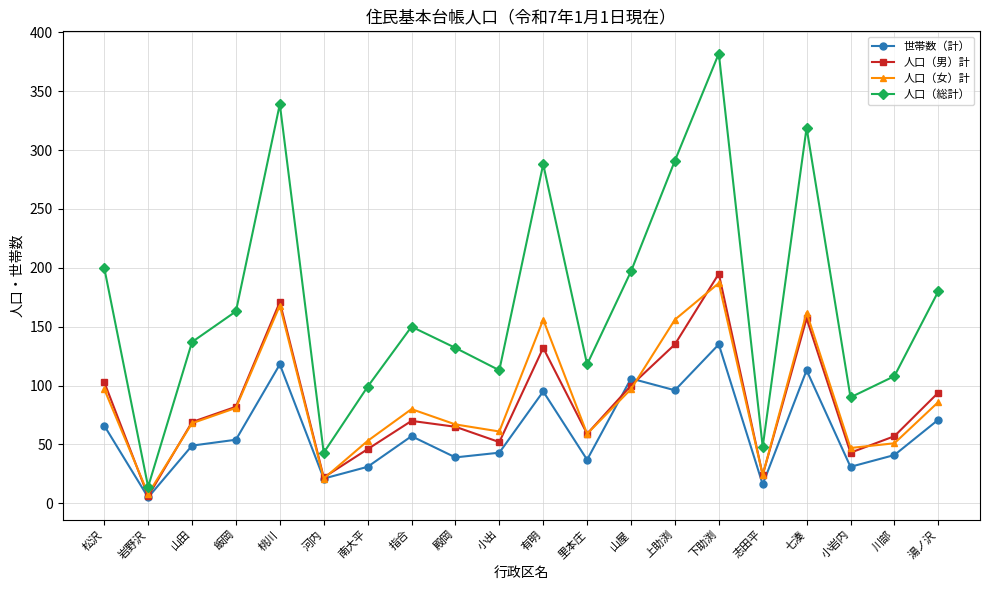

How many lines are shown in the chart?

4